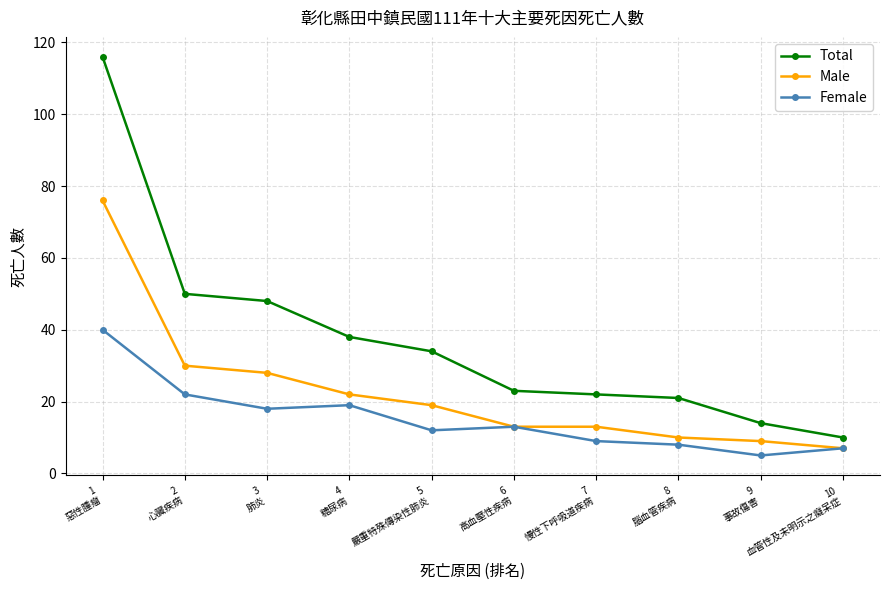

What is the greatest value displayed?

116